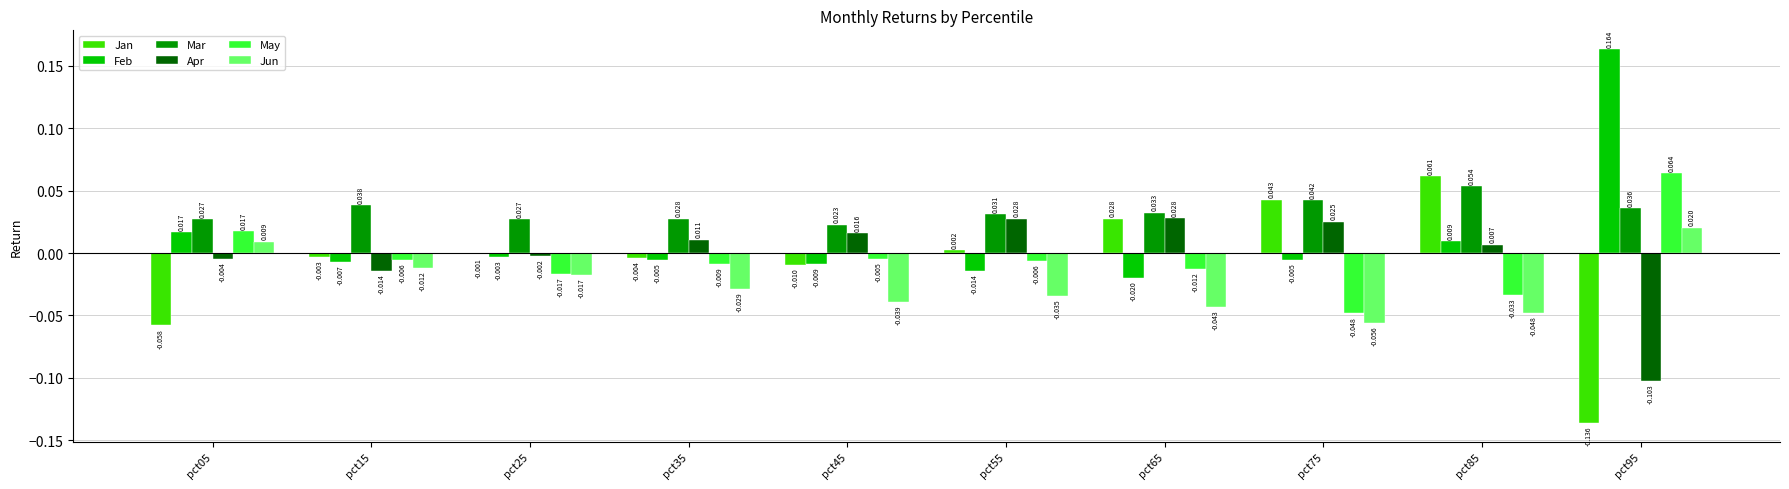

At pct15, list the series in order from largest to smallest.

Mar, Jan, May, Feb, Jun, Apr